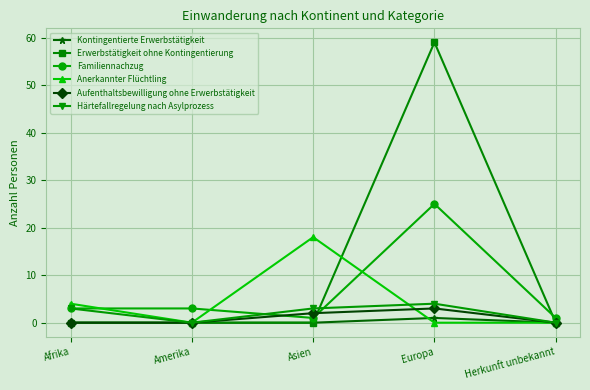

What is the average value of the Aufenthaltsbewilligung ohne Erwerbstätigkeit series?

1